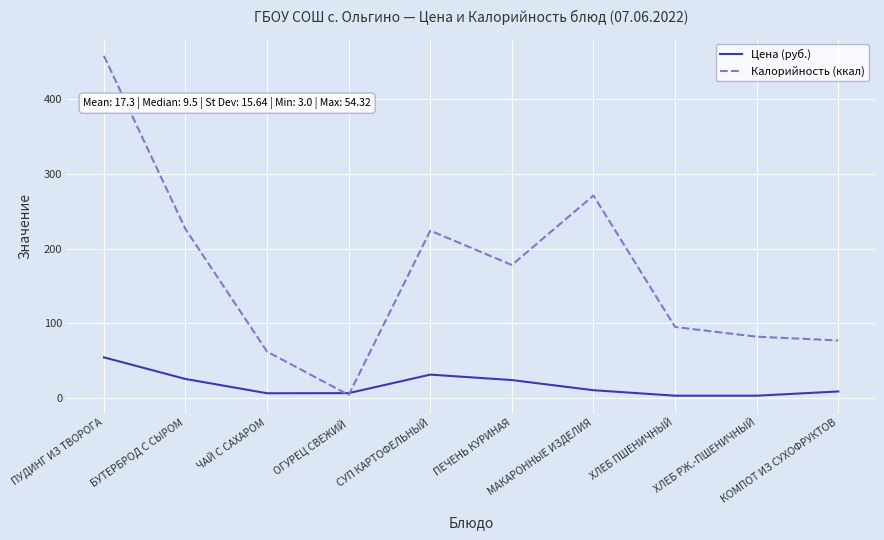

What is the highest value of the Калорийность (ккал) series?

458.0